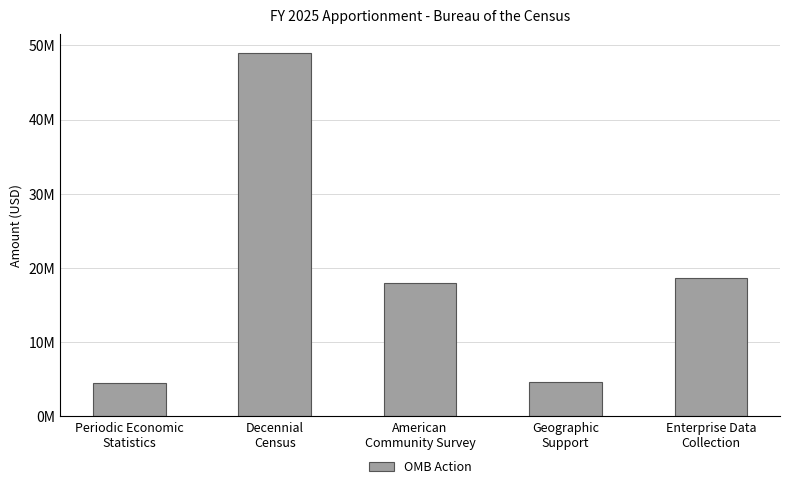

Does the chart contain any negative values?

No